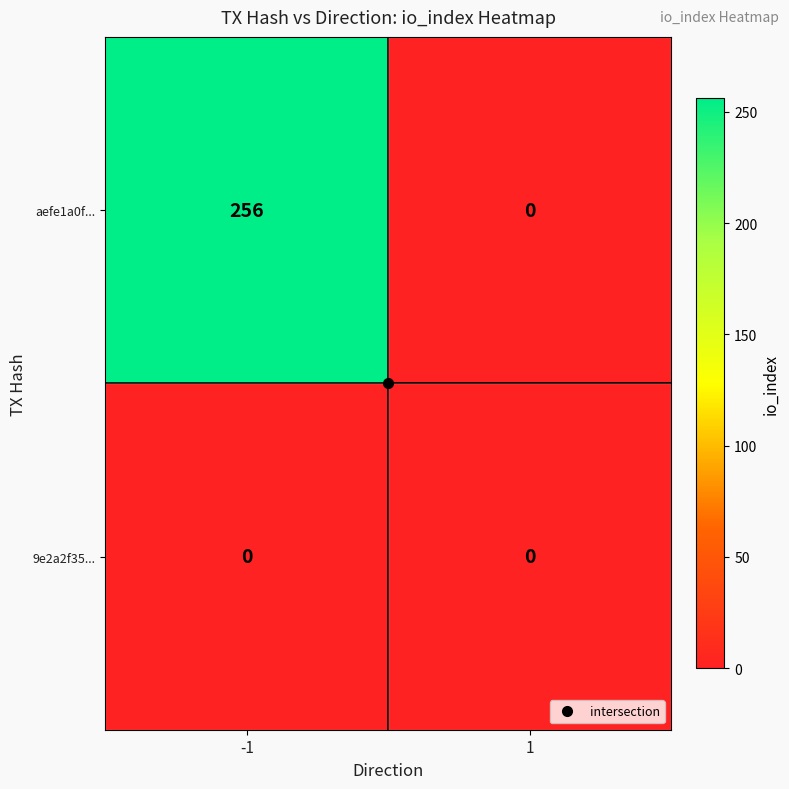

Is it true that 9e2a2f35... equals 0 at 1?

True